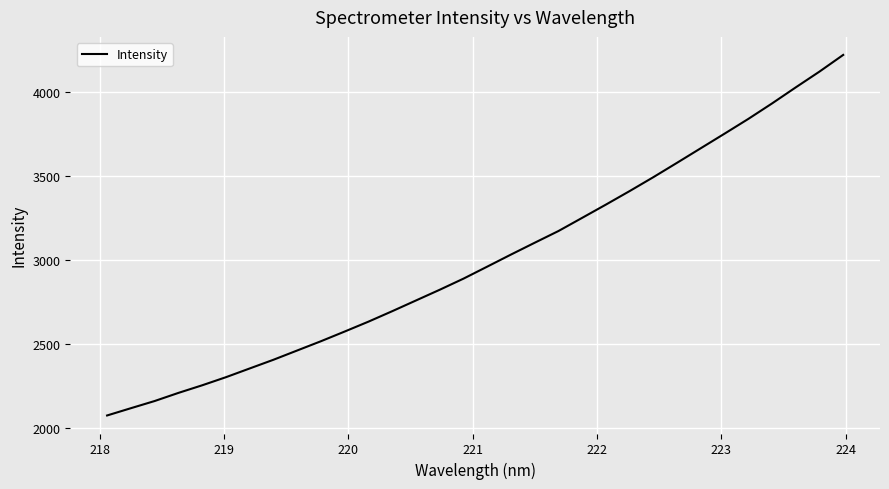

What is the maximum value shown in the chart?

4220.3